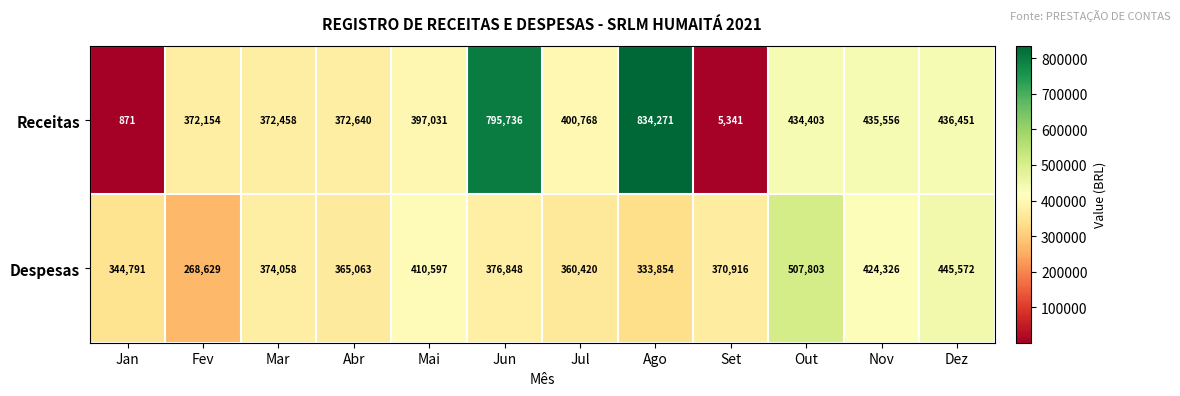

What is the average value of the Despesas series?

381906